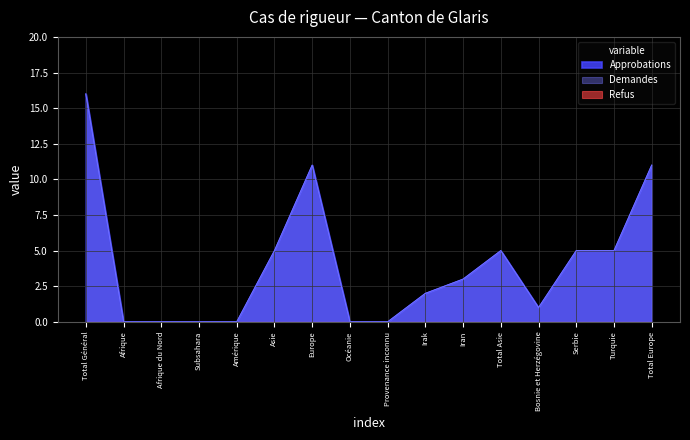

At which label is Approbations closest to 8?

Asie